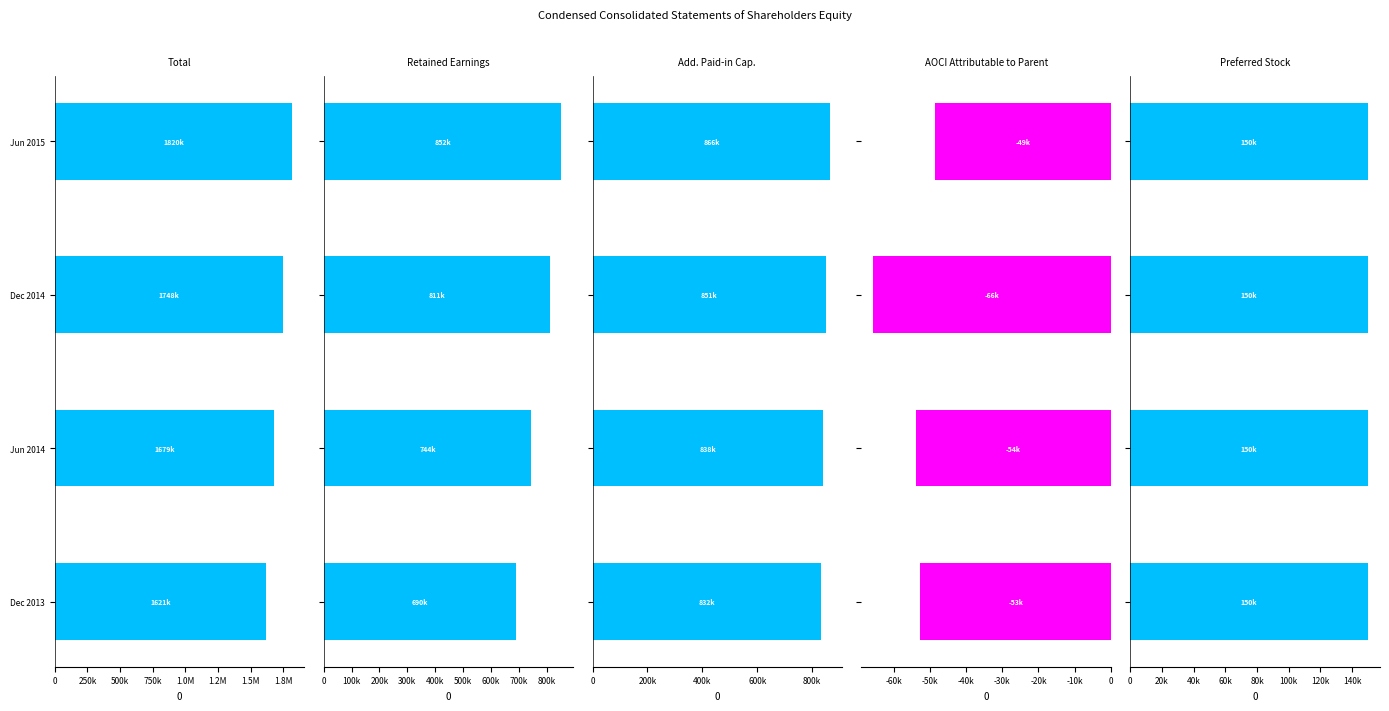

Is the value of Total at Jun 2014 greater than the value of Retained Earnings [Member] at Dec 2014?

Yes